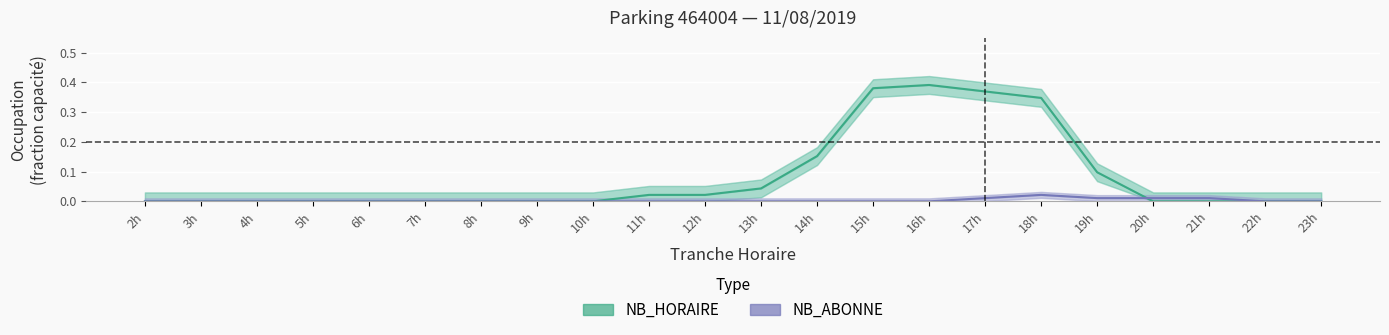

The NB_HORAIRE series shows 0.0 at 11h. True or false?

True